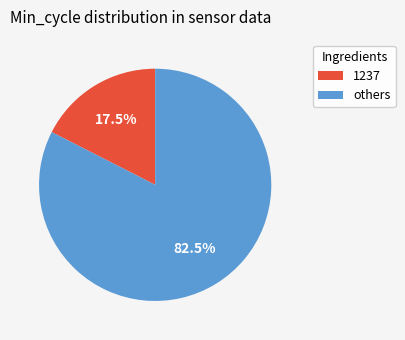

Does 1237 account for over 50% of the chart?

No